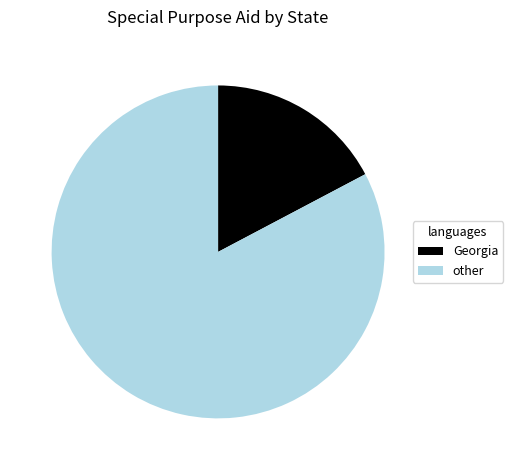

True or false: Georgia accounts for 17% of the total.

True